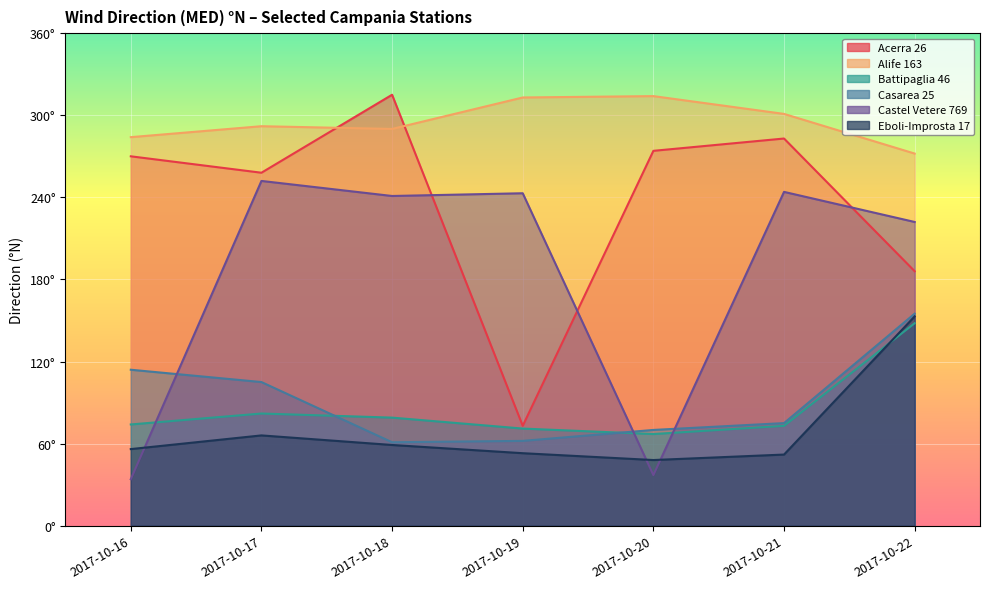

What is the greatest value displayed?

315